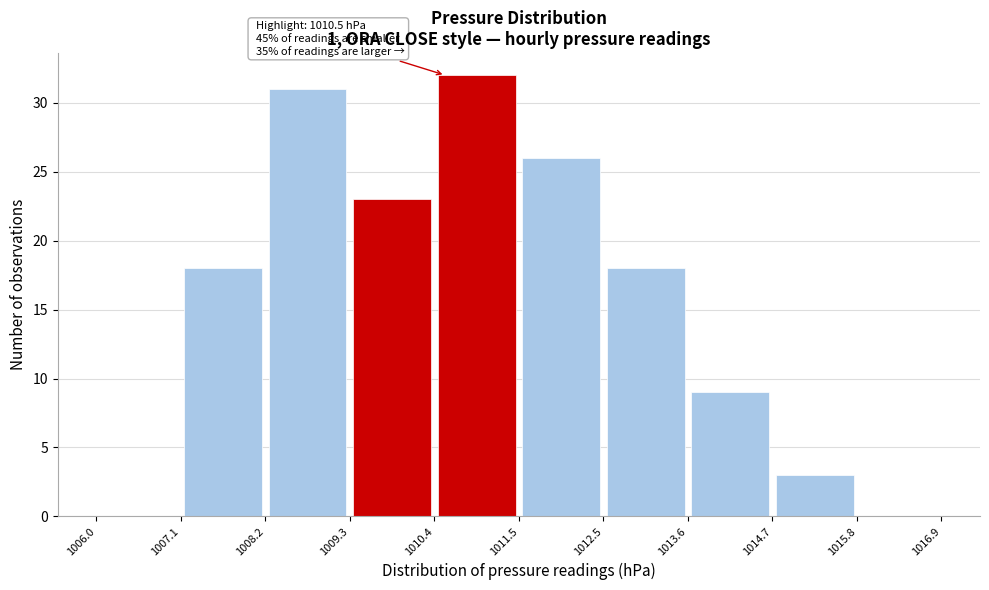

Which range on the x-axis has the tallest bar?

1010.4 to 1011.5